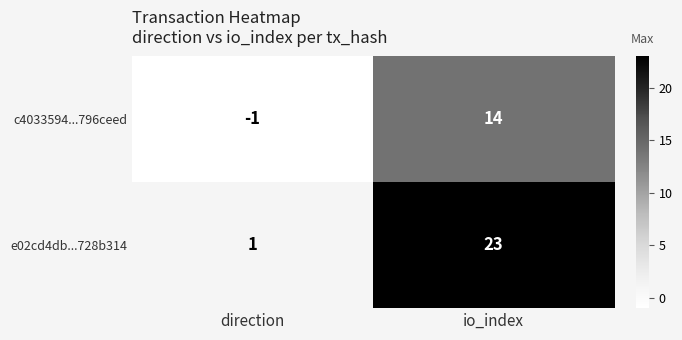

Reading left to right, what are all the values shown in this chart?

c4033594...796ceed: -1	14
e02cd4db...728b314: 1	23